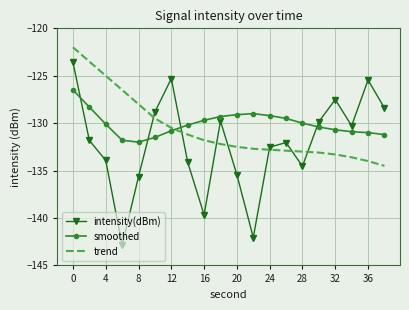

Which series has the widest spread of values?

intensity(dBm)